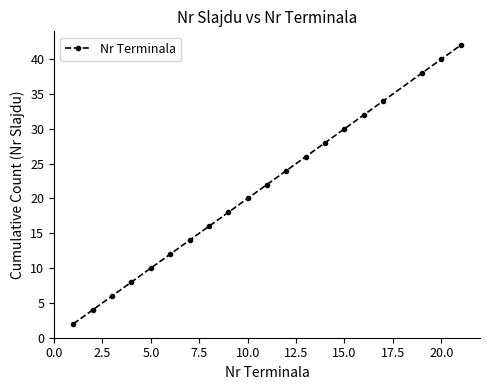

What is the difference between the second highest and second lowest values?

36